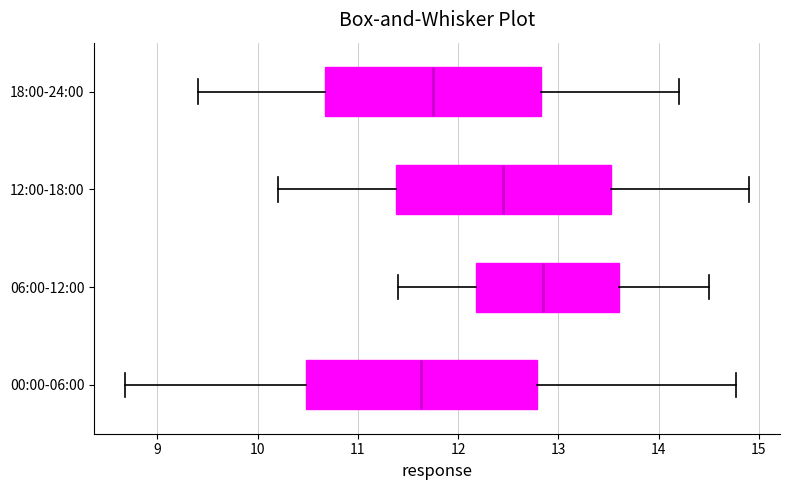

Which box's median line is the furthest to the right?

06:00-12:00